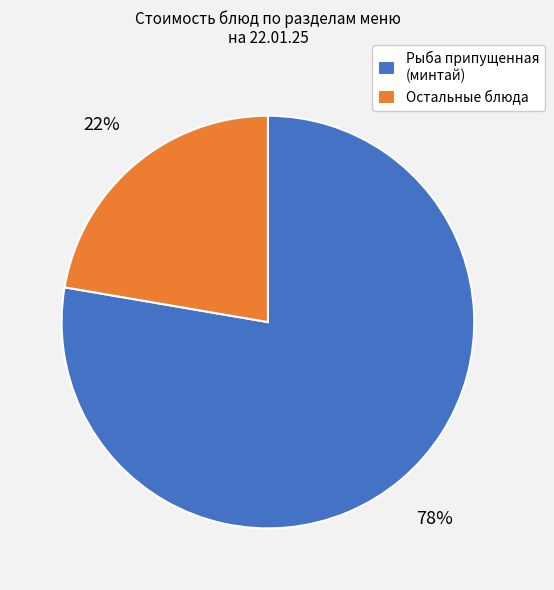

To the nearest percent, what portion does Остальные блюда represent?

22%